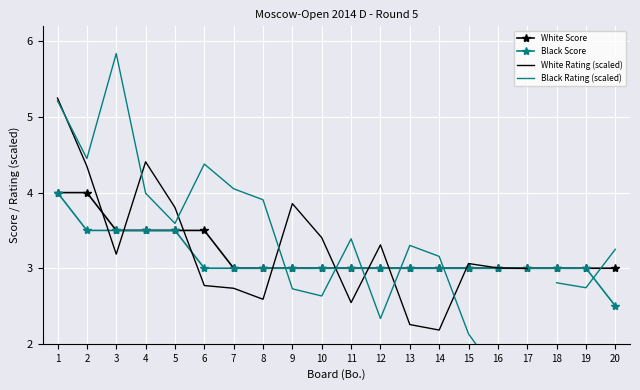

Which category has the lowest value in the White Score series?

7